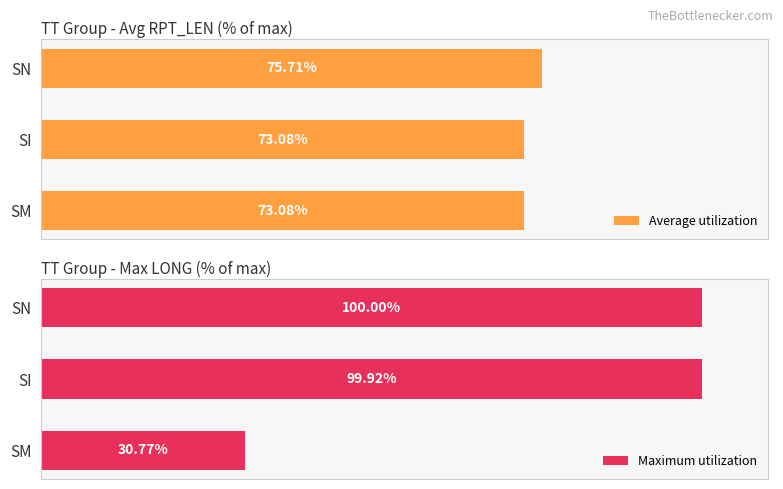

What is the difference between the maximum and second lowest values in the Average utilization series?

2.6